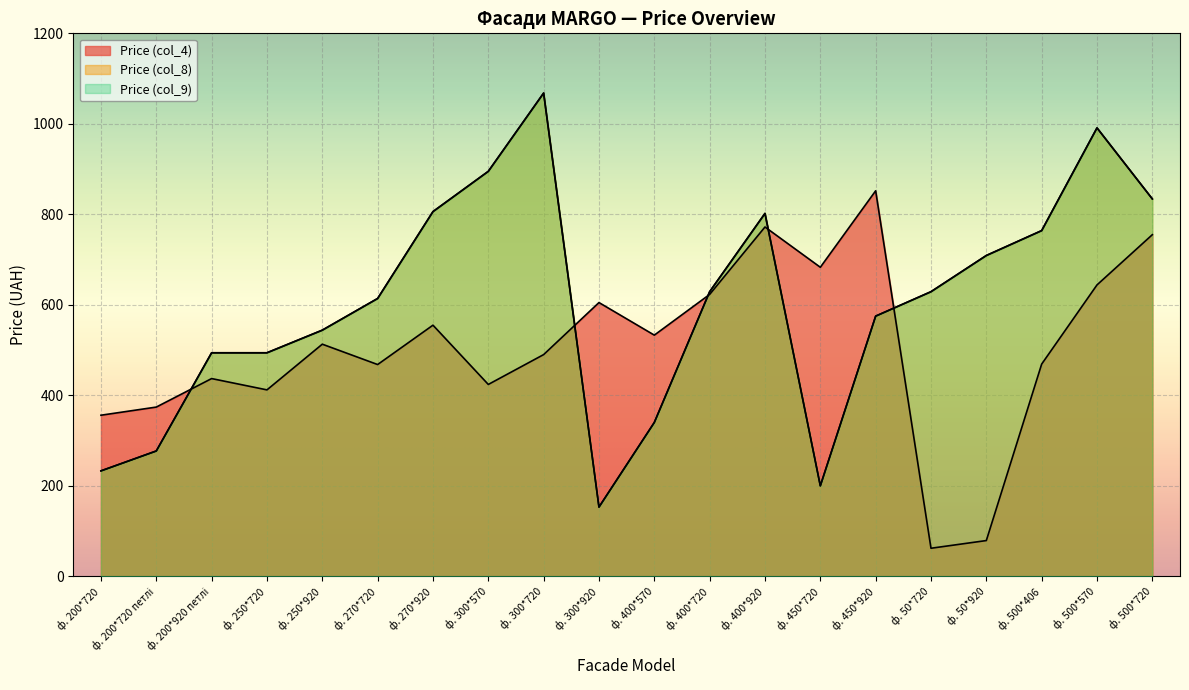

Rank the series by their maximum value, from highest to lowest.

Price (col_8), Price (col_9), Price (col_4)